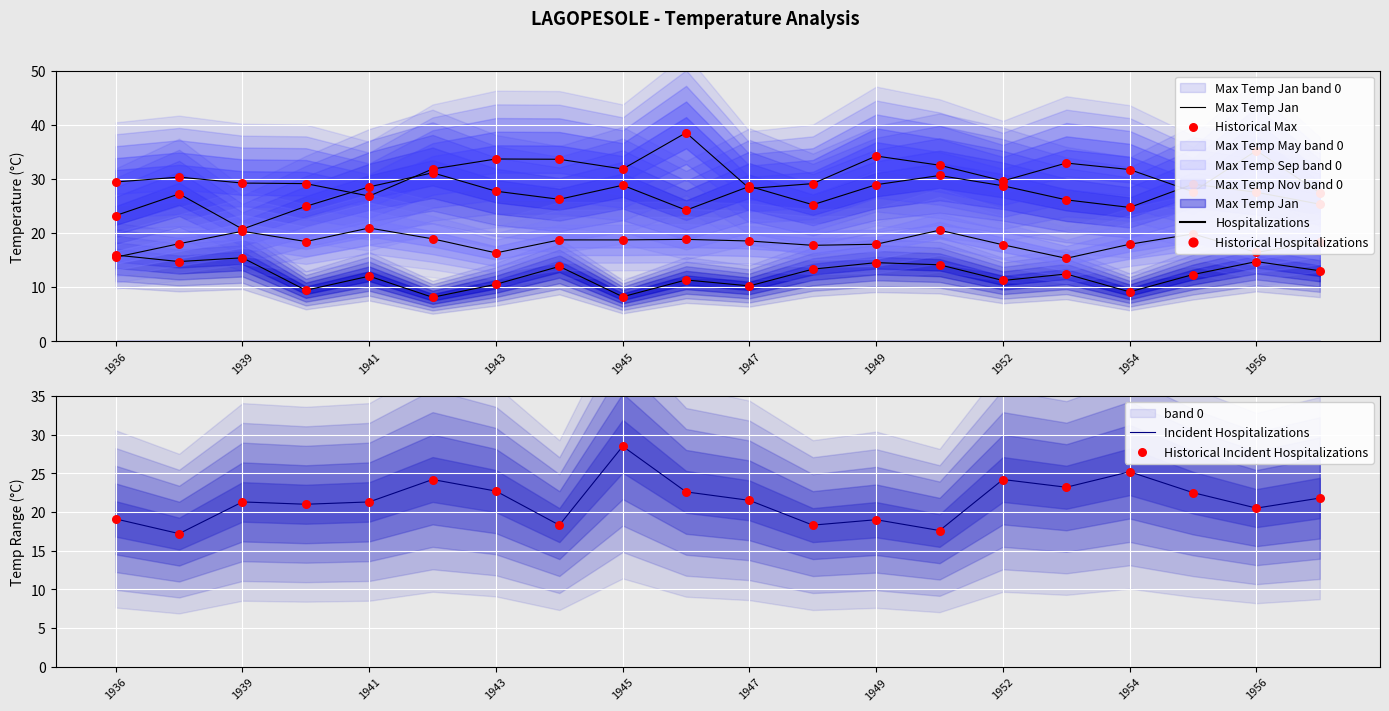

Which series contains the lowest Y value?

Max Temp Jan